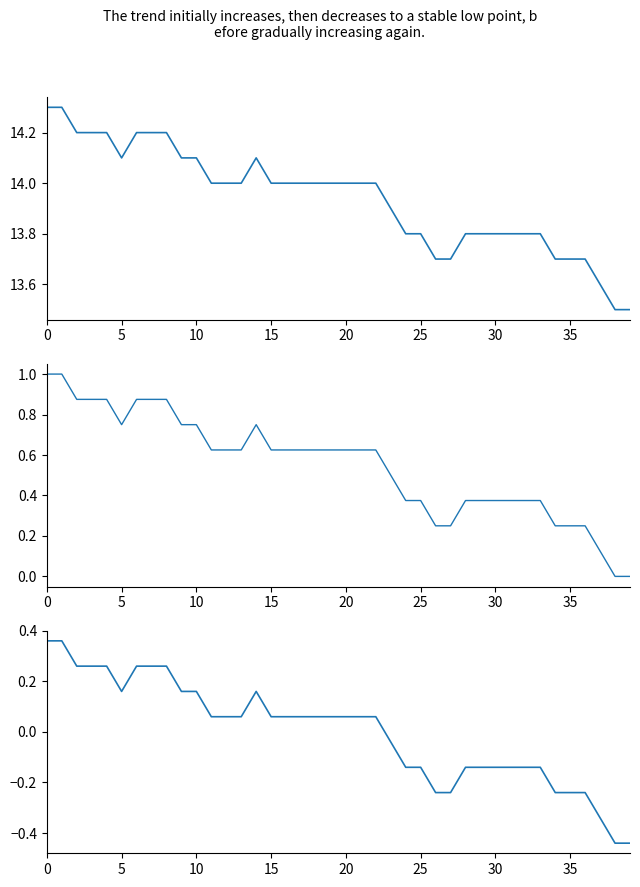

True or false: temperature_centered and temperature intersect in this chart.

False